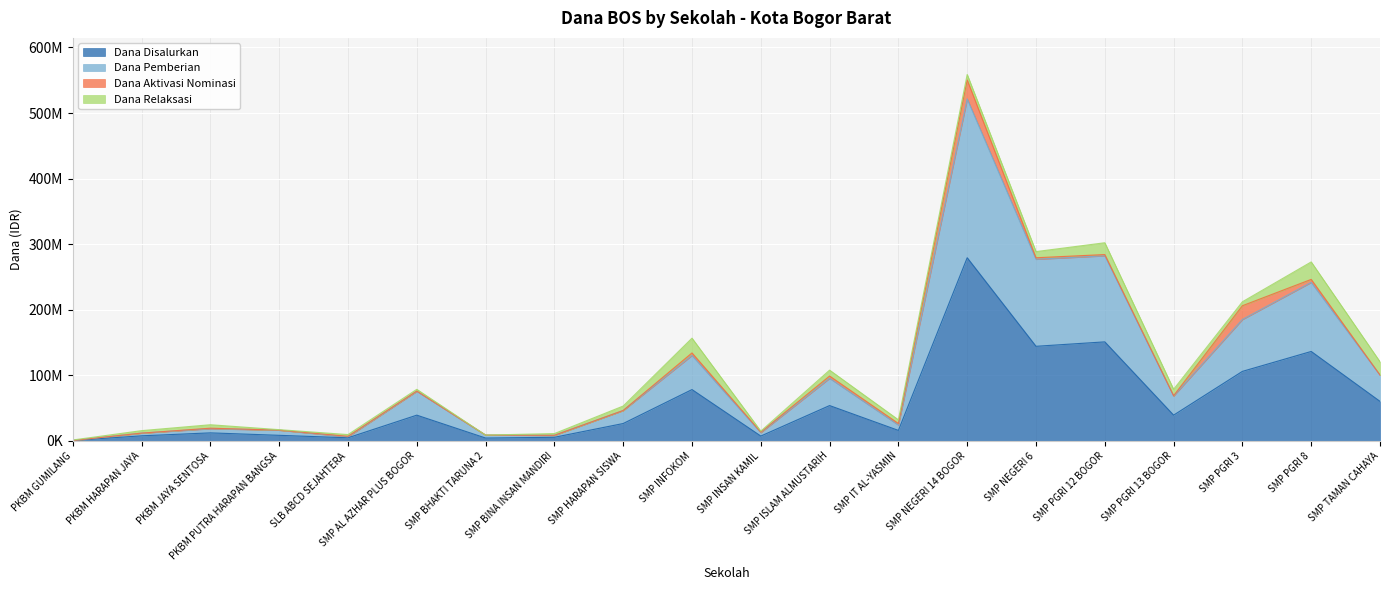

What are all the series names shown in the legend?

Dana Disalurkan, Dana Pemberian, Dana Aktivasi Nominasi, Dana Relaksasi